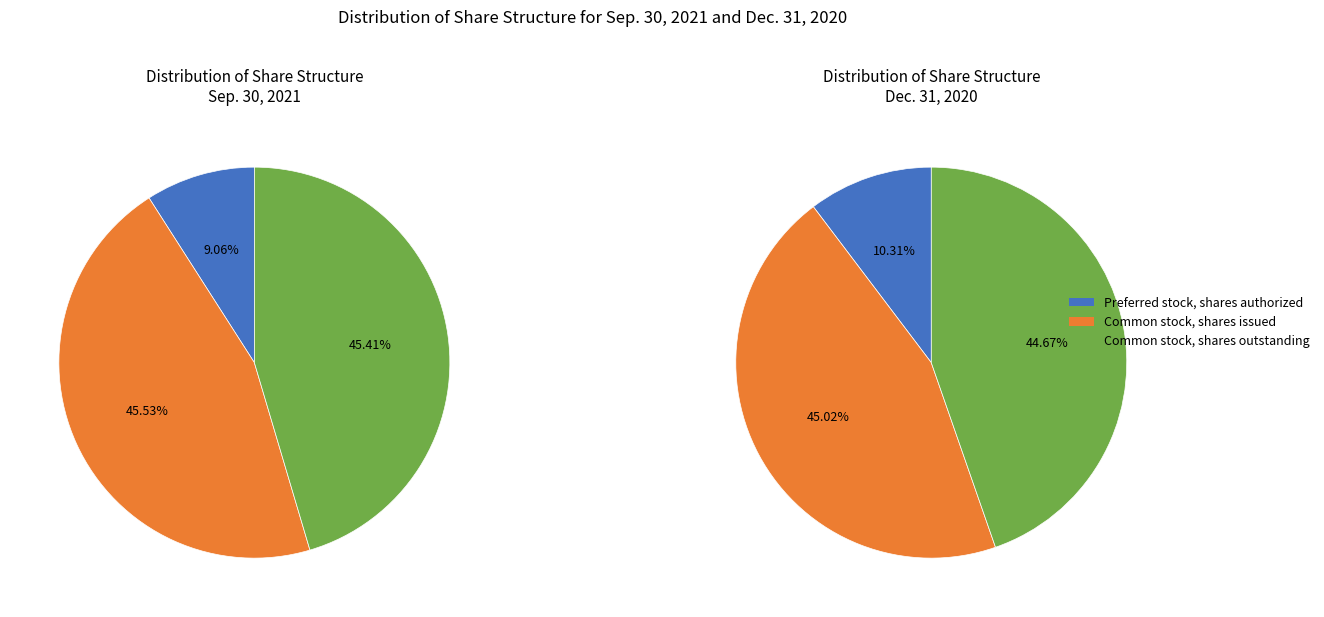

To the nearest percent, what is the combined percentage of Common stock, shares issued and Common stock, shares outstanding?

91%